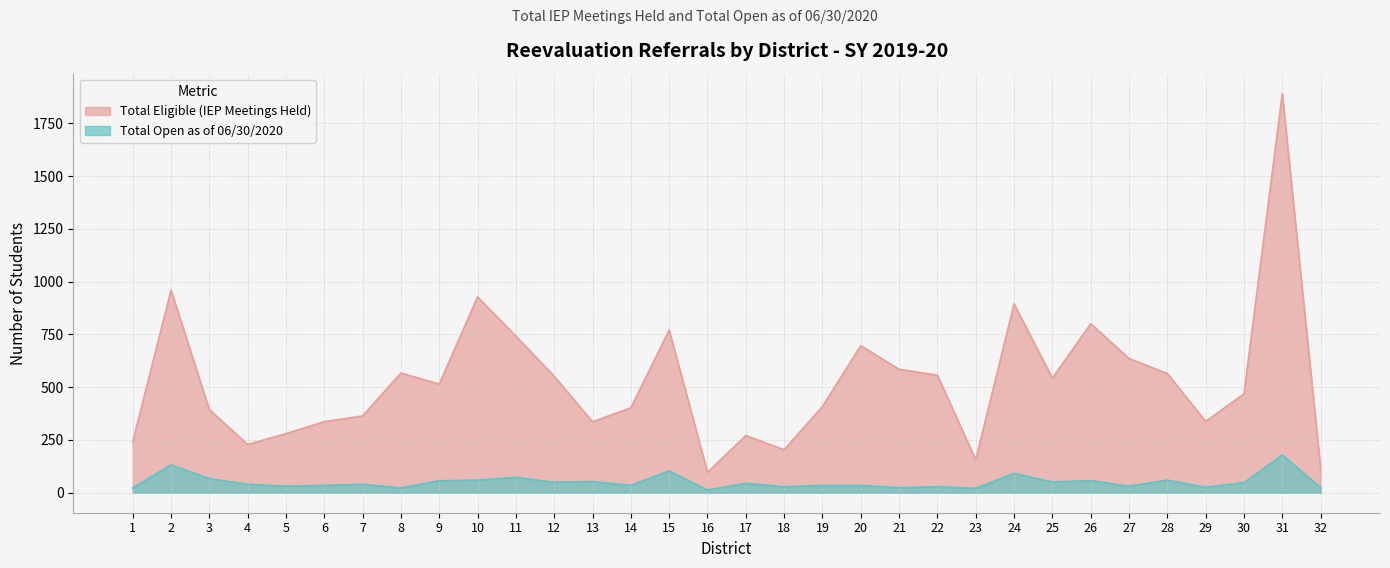

Between 10 and 19, which series saw the biggest shift?

Total Eligible